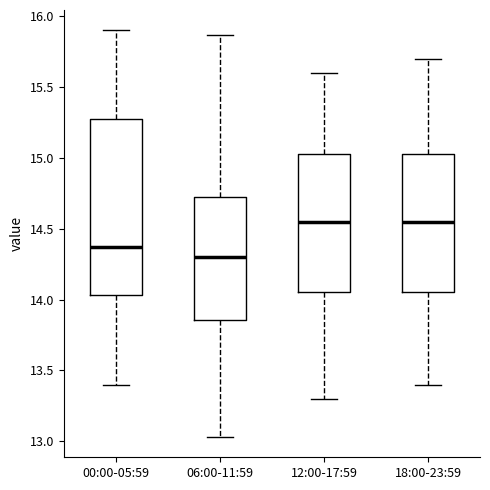

Comparing the boxes themselves (not the whiskers), which one is the tallest?

00:00-05:59